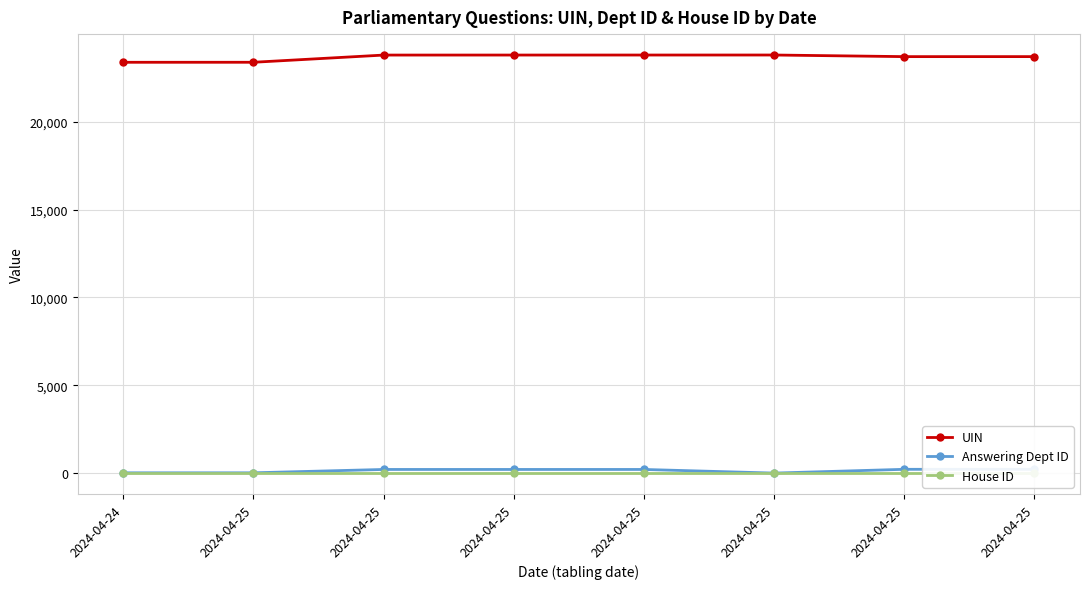

What is the value of the UIN point at the 8th from the left?

23380